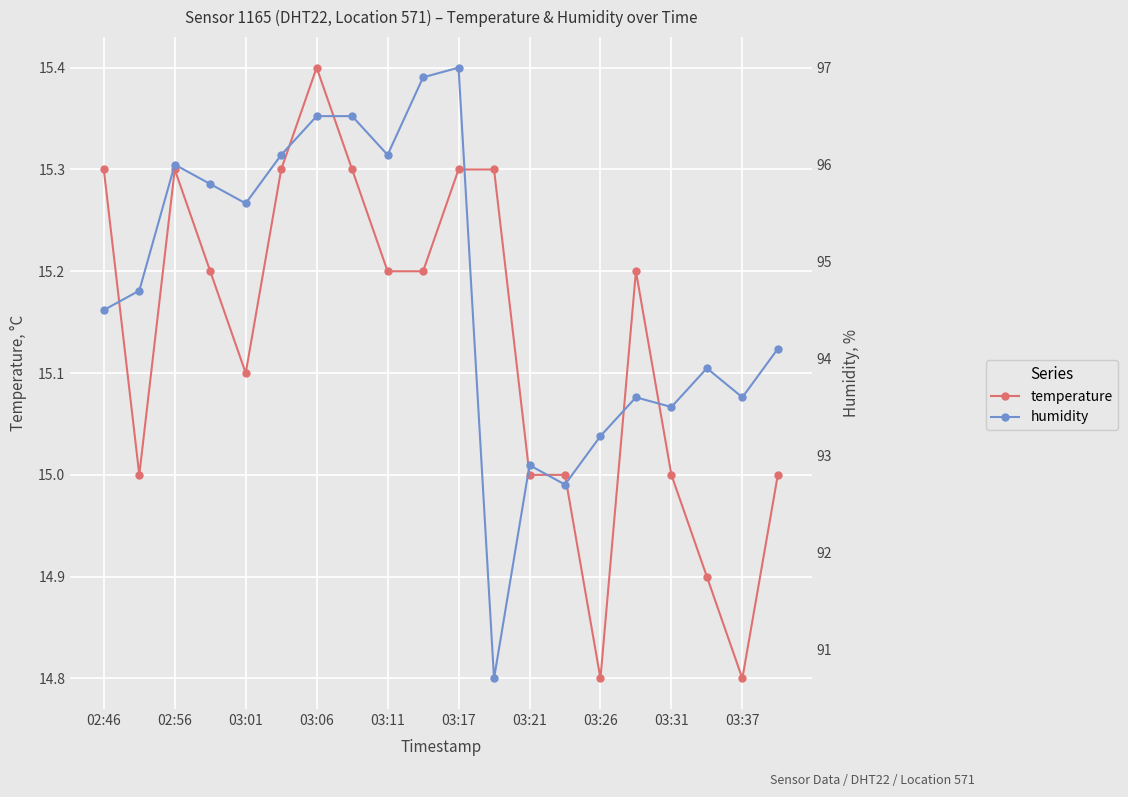

What is the maximum value shown in the chart?

97.0